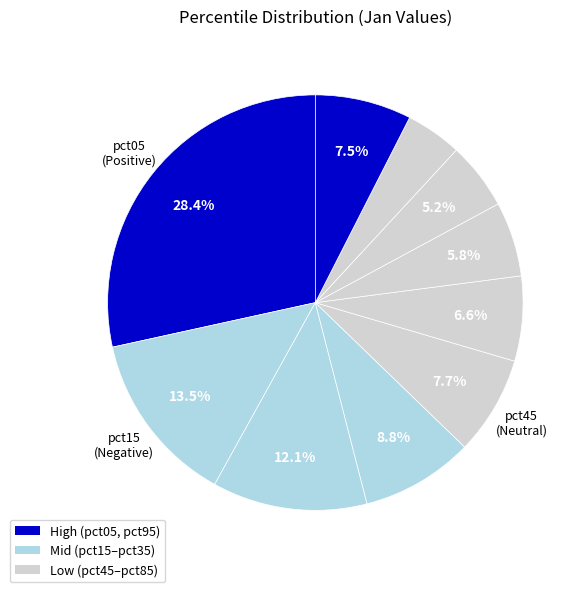

Count the number of slices in the pie.

10